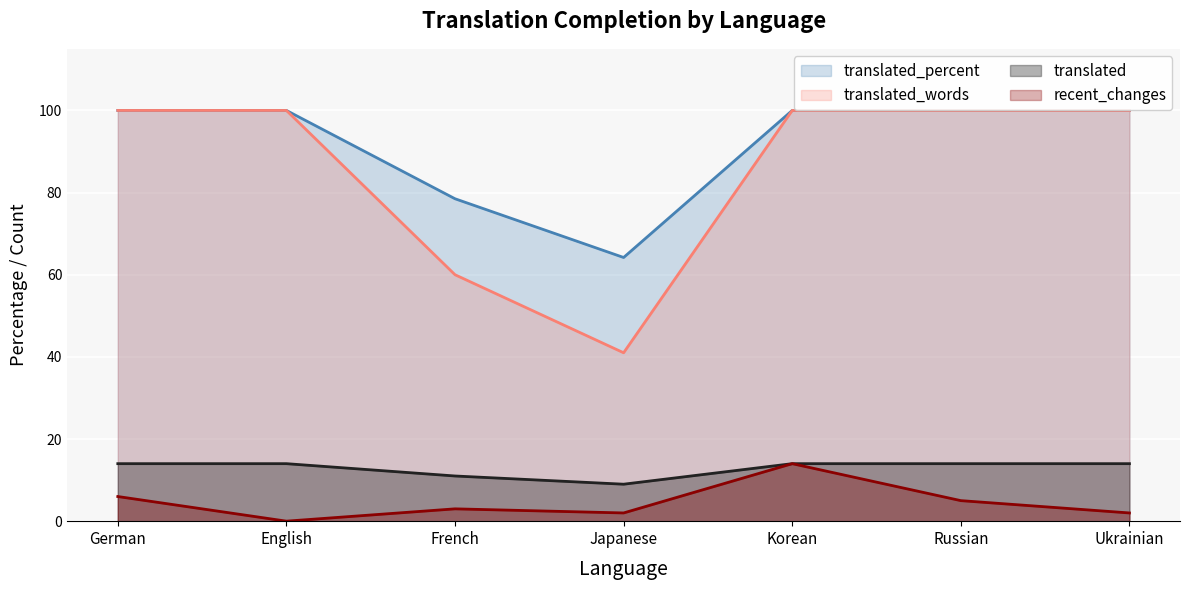

The recent_changes series shows 5.0 at Korean. True or false?

False